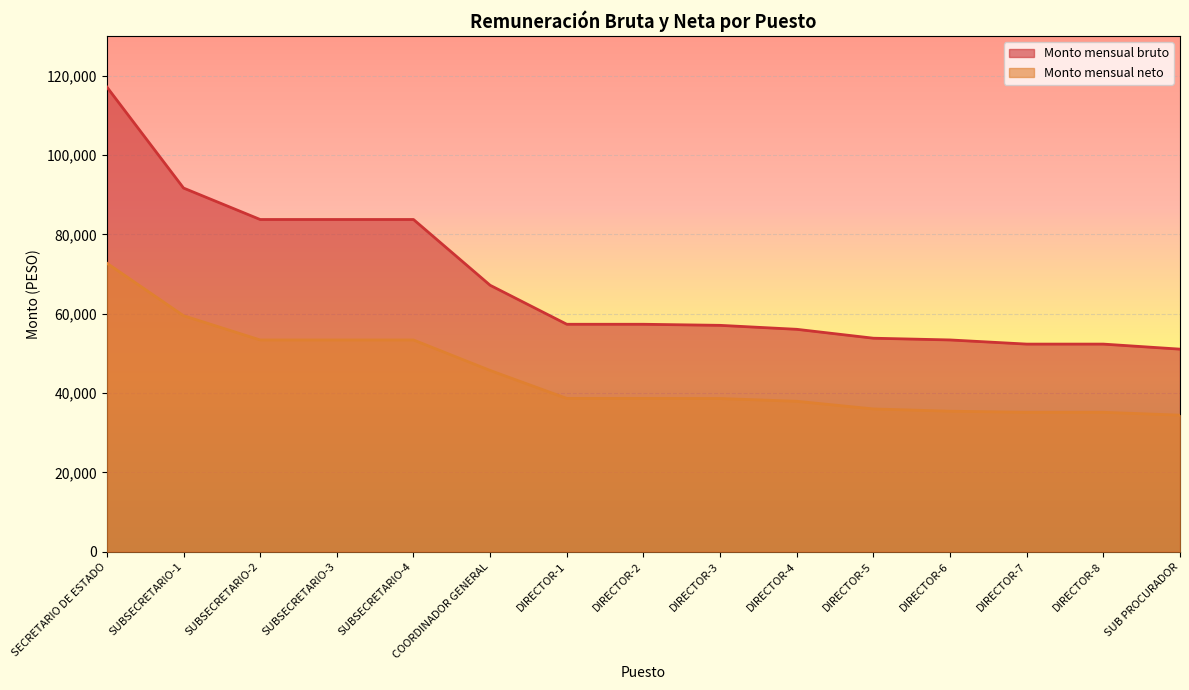

What is the minimum value shown in the chart?

34422.4